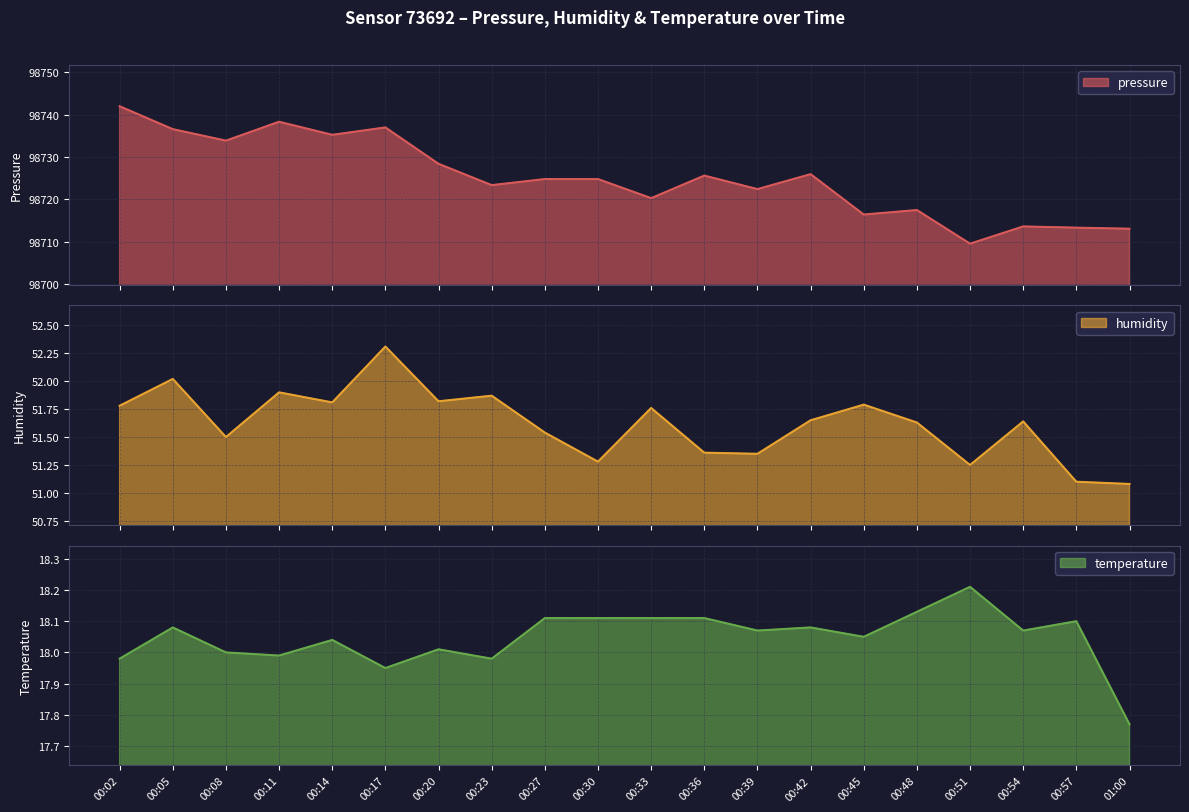

Is it true that pressure equals 25950.4 at 00:02?

False